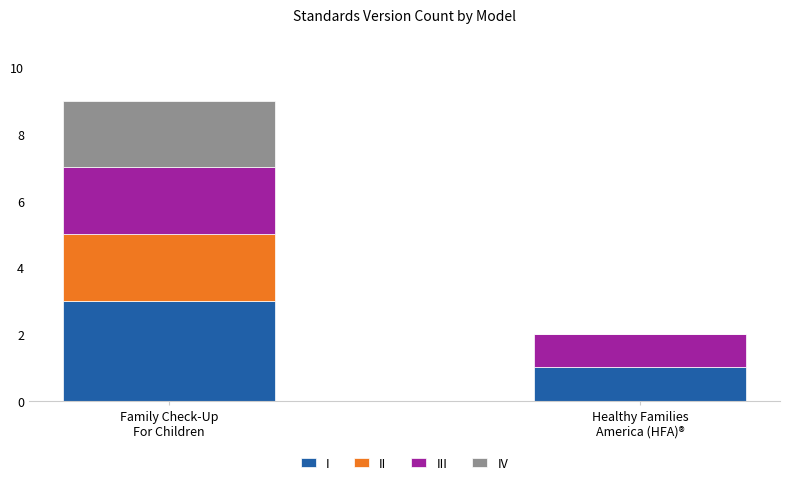

The value of I at Family Check-Up
For Children is 1. True or false?

False